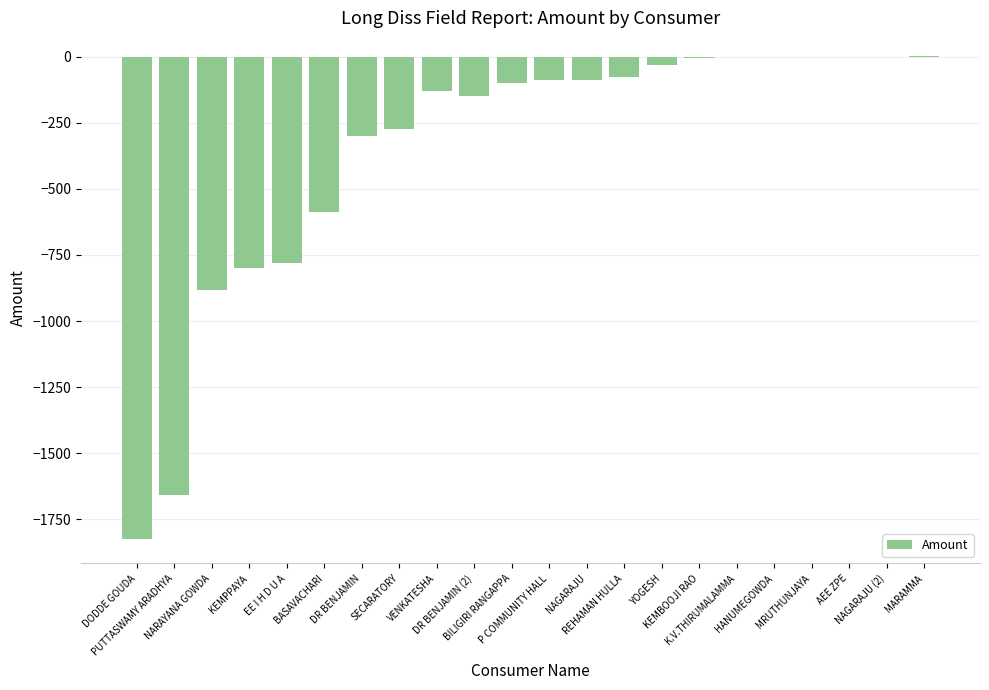

What is the sum of all values?

-7774.0